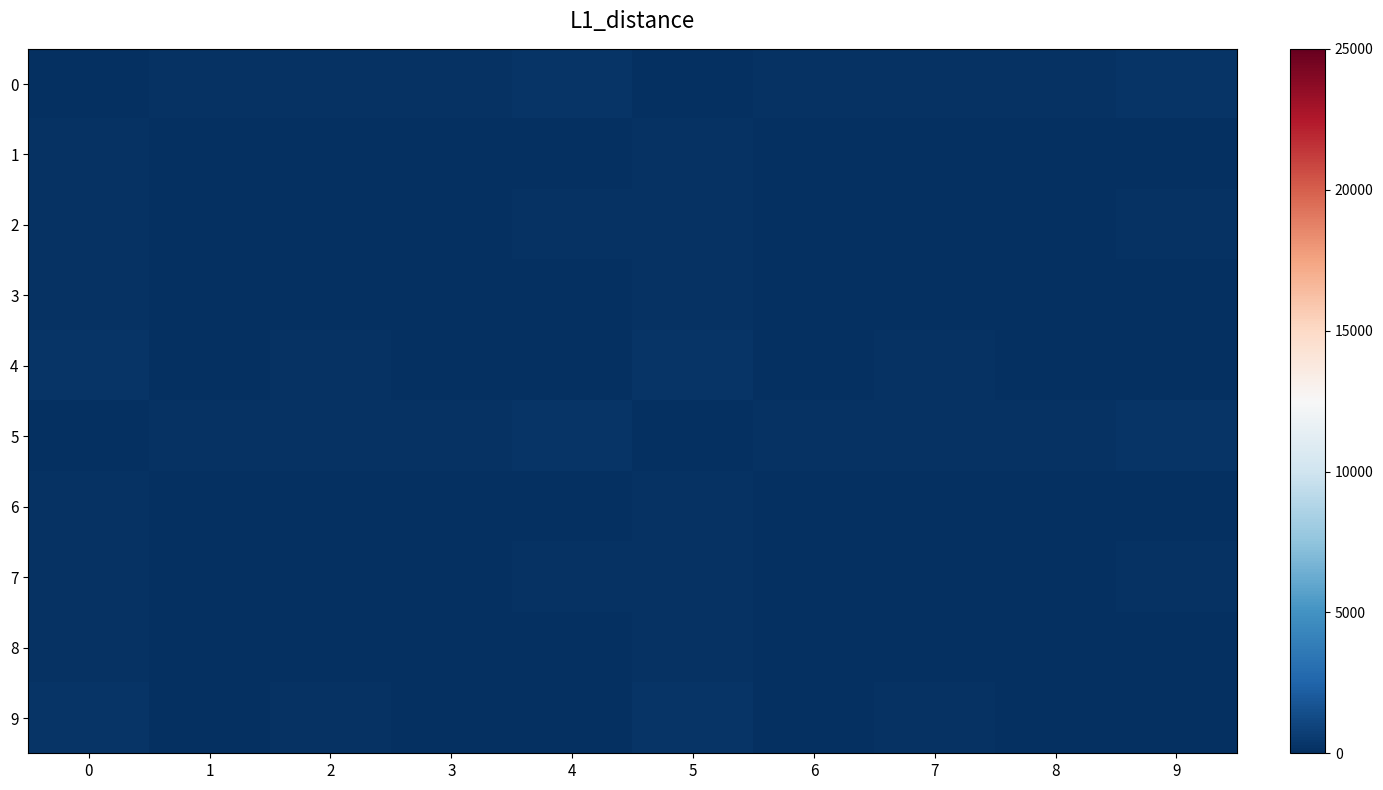

Which has a higher value, 0 or 7?

7